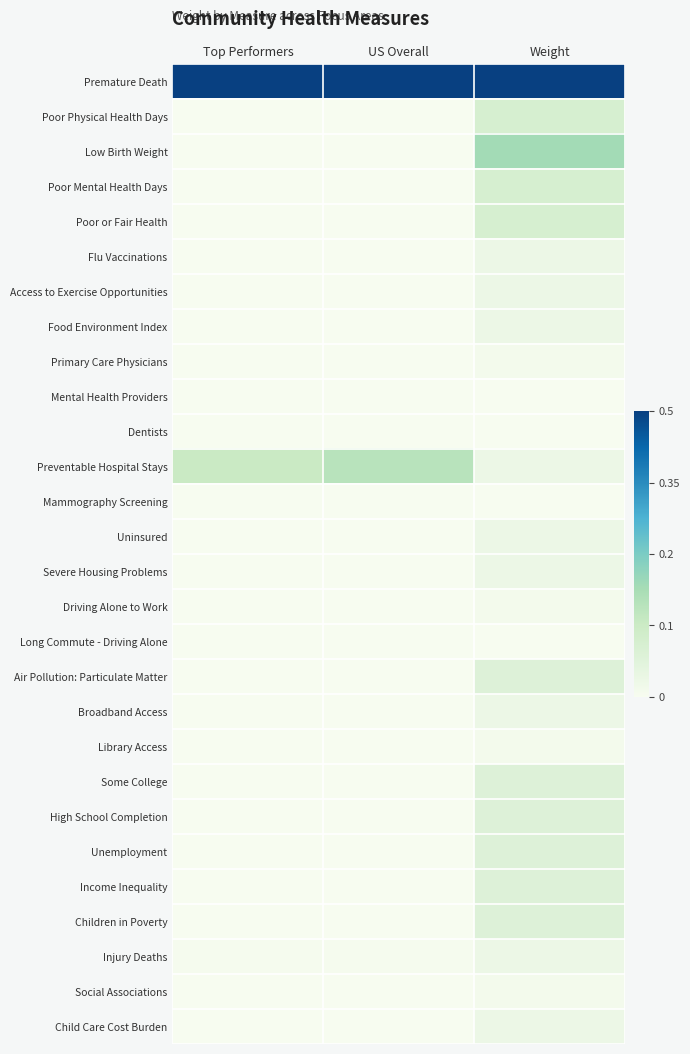

Which category has the lowest value across all series?

Top Performers